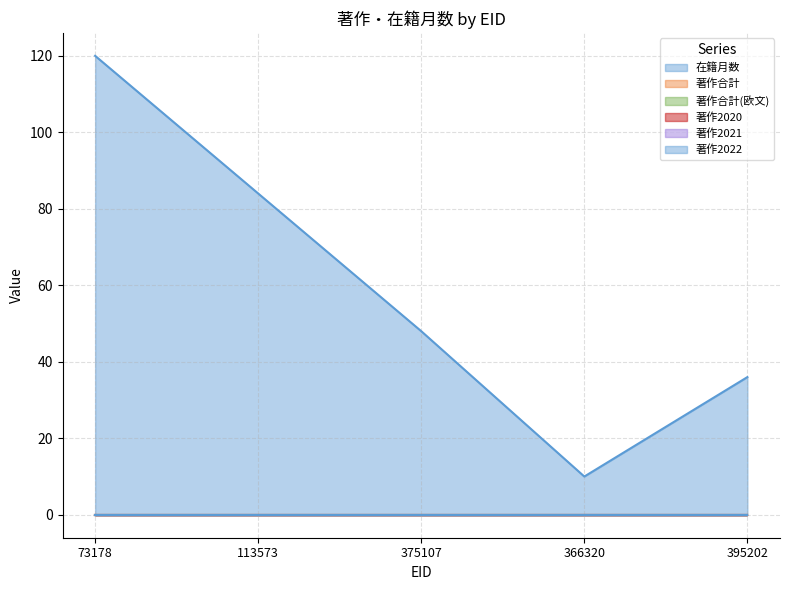

Which series has the largest range (max minus min)?

在籍月数